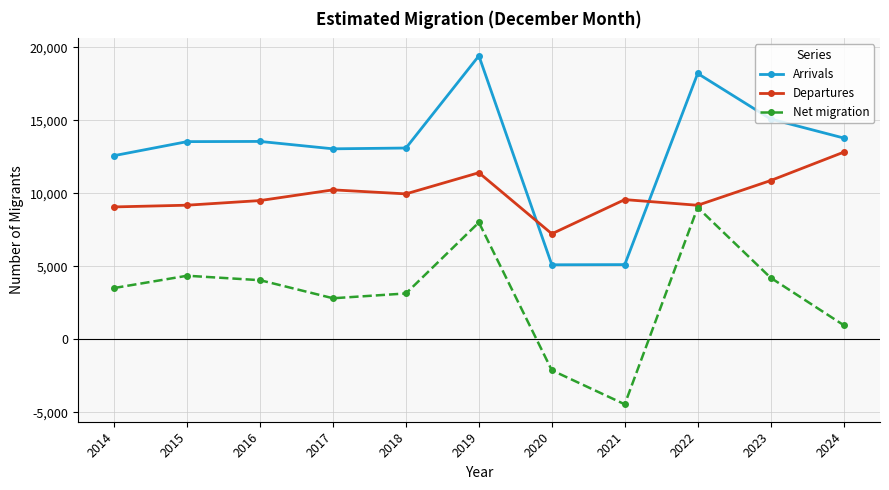

Rank the series by their maximum value, from lowest to highest.

Net migration, Departures, Arrivals